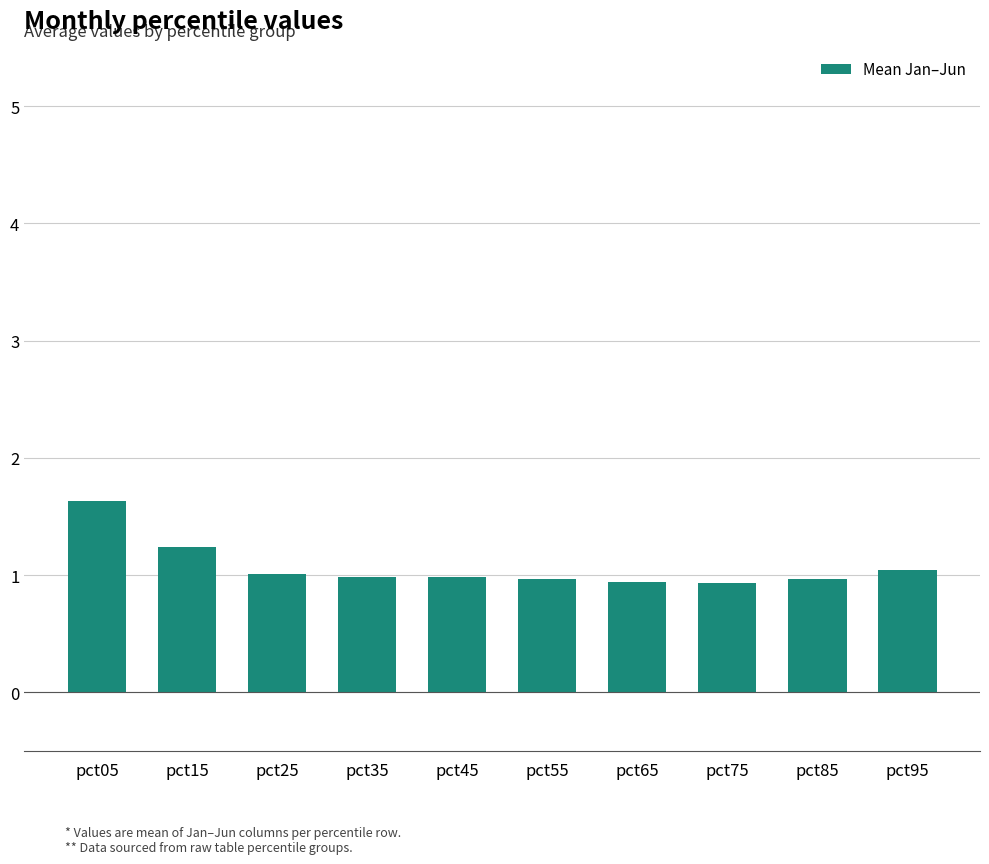

What is the value of the 10th bar from the left?

1.0